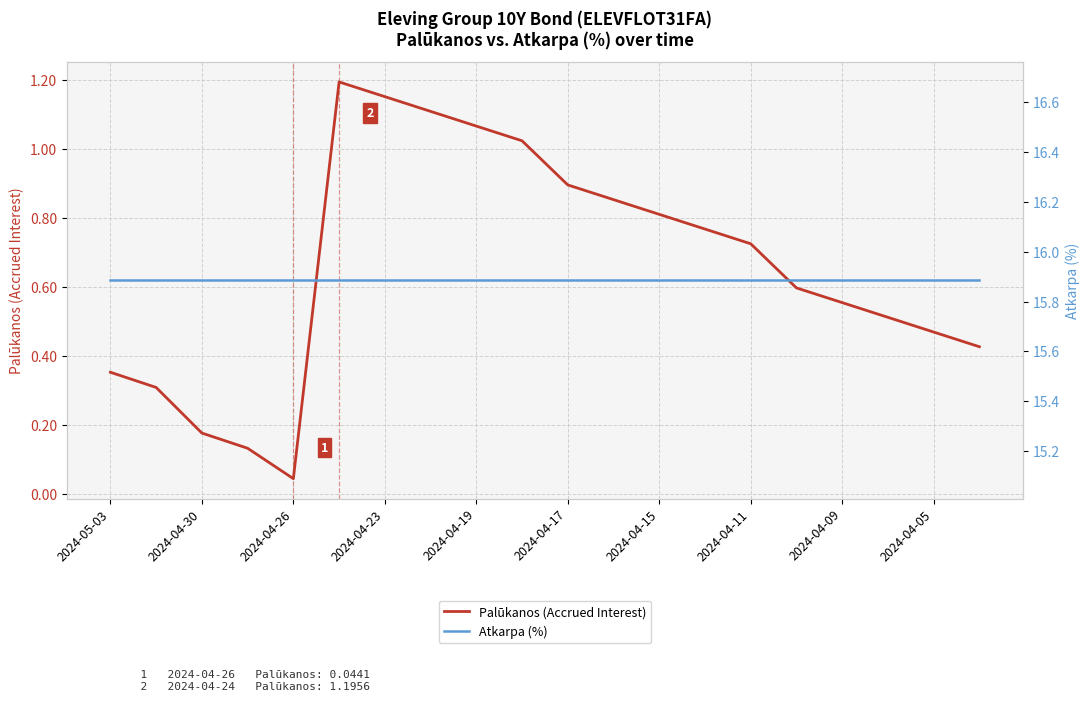

Count the number of categories in the chart.

20